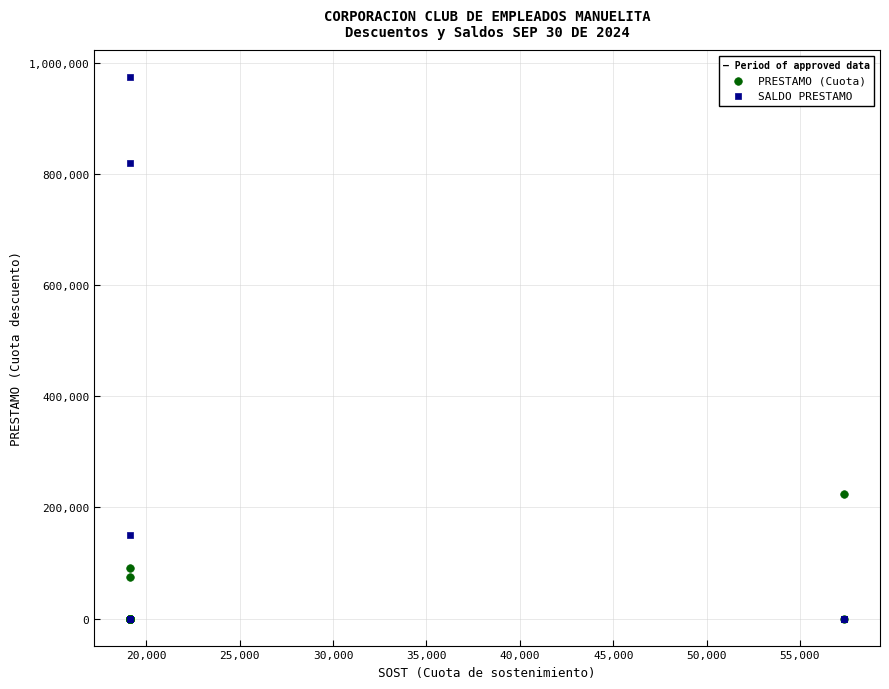

Which series contains the highest Y value?

SALDO PRESTAMO